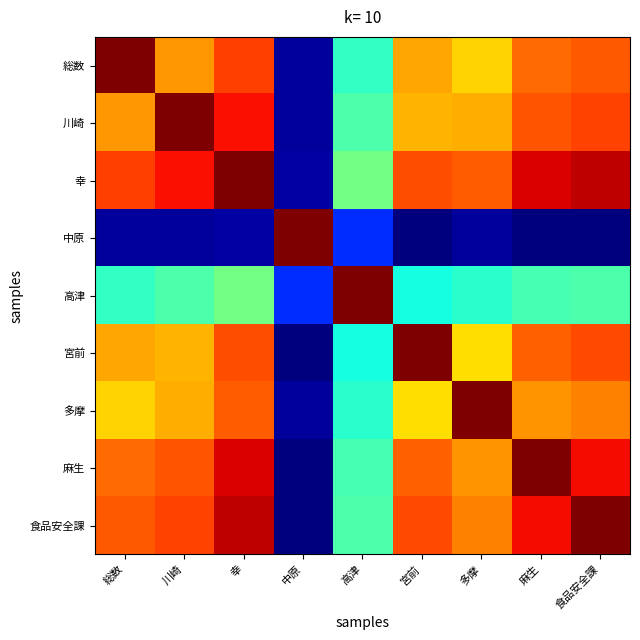

Reading left to right, list all the values displayed in this chart.

総数: 総数=2.7	川崎=2.3	幸=2.5	中原=1.1	高津=1.8	宮前=2.3	多摩=2.2	麻生=2.4	食品安全課=2.4
川崎: 総数=2.3	川崎=2.7	幸=2.6	中原=1.1	高津=1.8	宮前=2.3	多摩=2.3	麻生=2.4	食品安全課=2.5
幸: 総数=2.5	川崎=2.6	幸=2.7	中原=1.2	高津=1.9	宮前=2.5	多摩=2.4	麻生=2.6	食品安全課=2.7
中原: 総数=1.1	川崎=1.1	幸=1.2	中原=2.7	高津=1.4	宮前=1.1	多摩=1.1	麻生=1.1	食品安全課=1.1
高津: 総数=1.8	川崎=1.8	幸=1.9	中原=1.4	高津=2.7	宮前=1.7	多摩=1.8	麻生=1.8	食品安全課=1.8
宮前: 総数=2.3	川崎=2.3	幸=2.5	中原=1.1	高津=1.7	宮前=2.7	多摩=2.2	麻生=2.4	食品安全課=2.5
多摩: 総数=2.2	川崎=2.3	幸=2.4	中原=1.1	高津=1.8	宮前=2.2	多摩=2.7	麻生=2.3	食品安全課=2.4
麻生: 総数=2.4	川崎=2.4	幸=2.6	中原=1.1	高津=1.8	宮前=2.4	多摩=2.3	麻生=2.7	食品安全課=2.6
食品安全課: 総数=2.4	川崎=2.5	幸=2.7	中原=1.1	高津=1.8	宮前=2.5	多摩=2.4	麻生=2.6	食品安全課=2.7